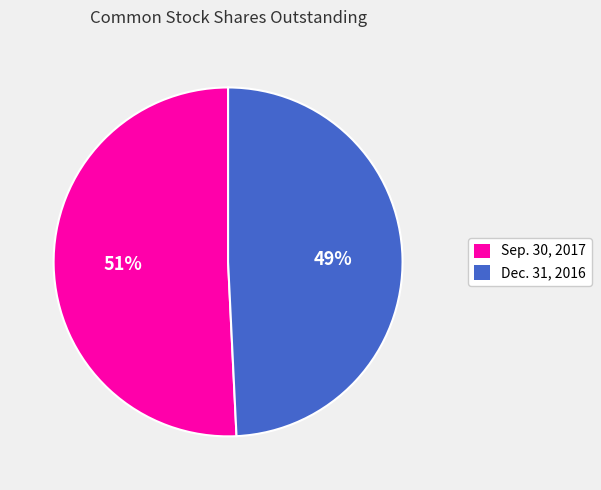

Is the sum of Sep. 30, 2017 and Dec. 31, 2016 greater than half?

Yes